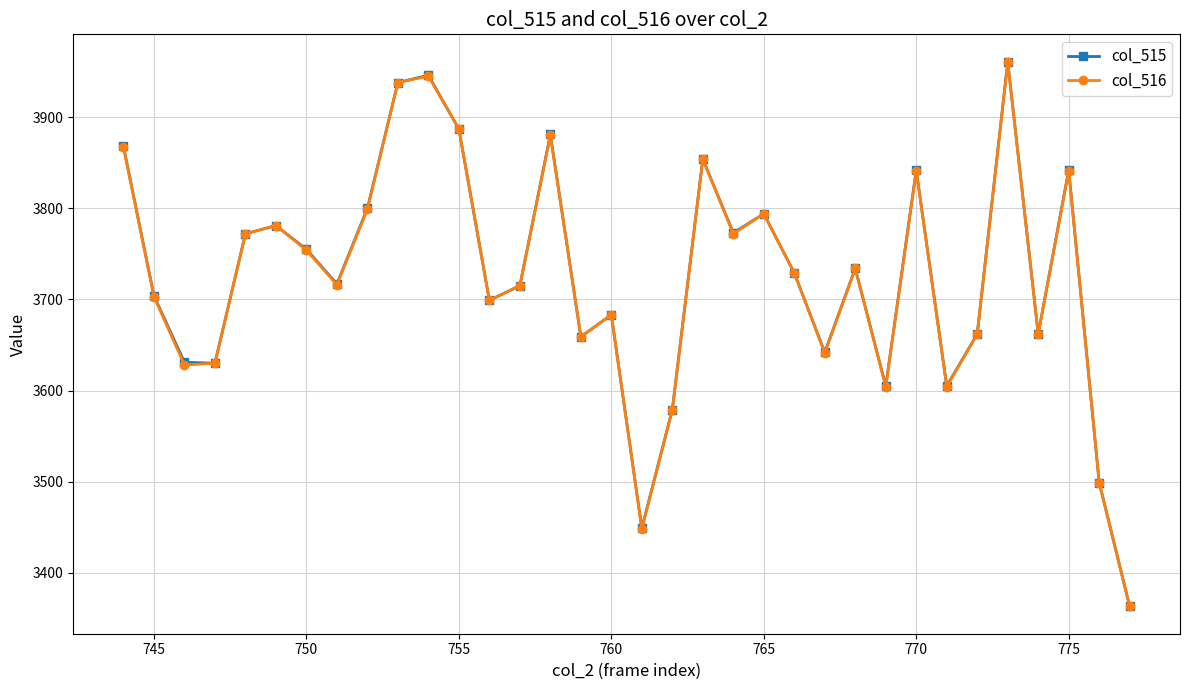

Which series has the largest range (max minus min)?

col_515